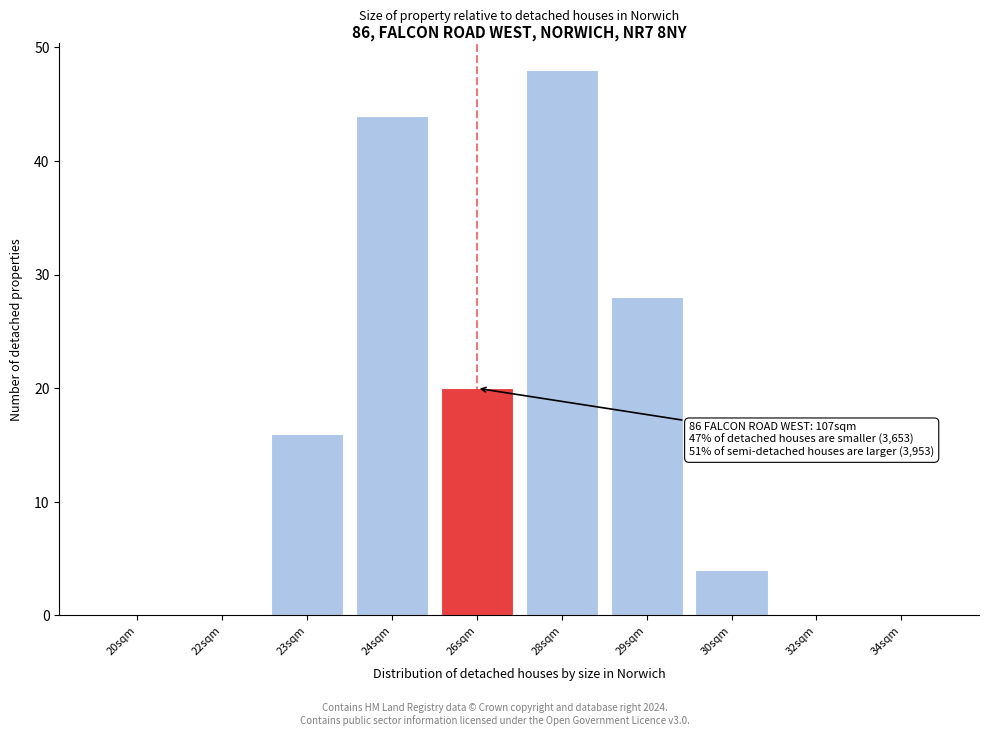

Reading left to right, transcribe all the data shown in this chart.

20sqm=0	22sqm=0	23sqm=16	24sqm=44	26sqm=20	28sqm=48	29sqm=28	30sqm=4	32sqm=0	34sqm=0